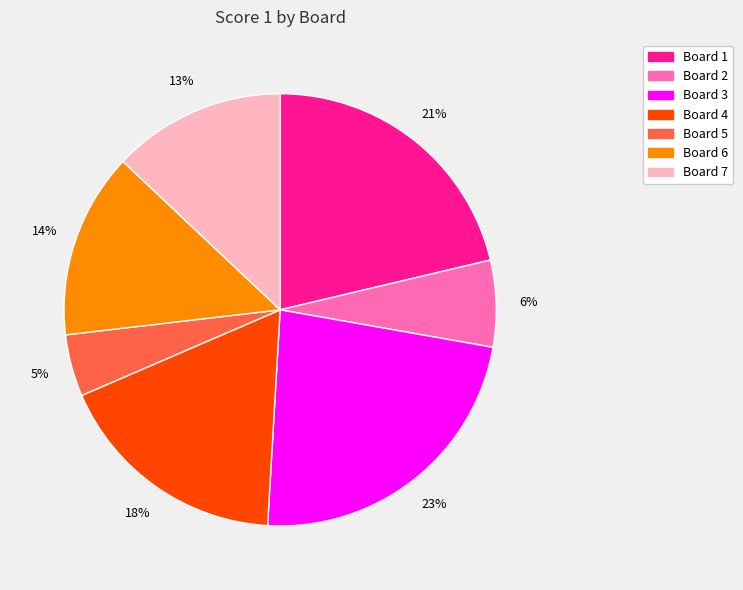

What percentage is the Board 4 slice, to the nearest percent?

18%